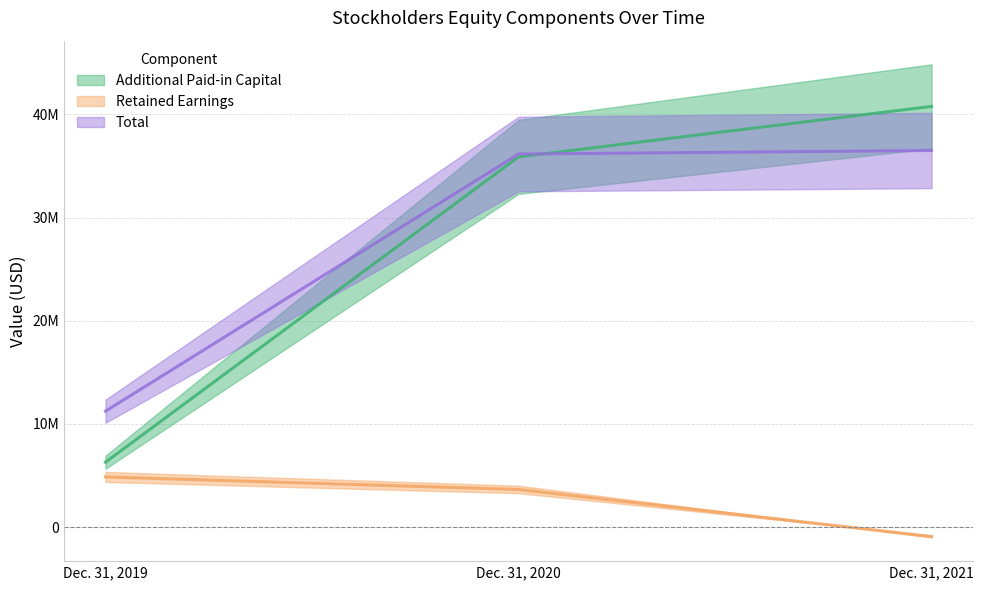

At which label does Retained Earnings reach its minimum?

Dec. 31, 2021